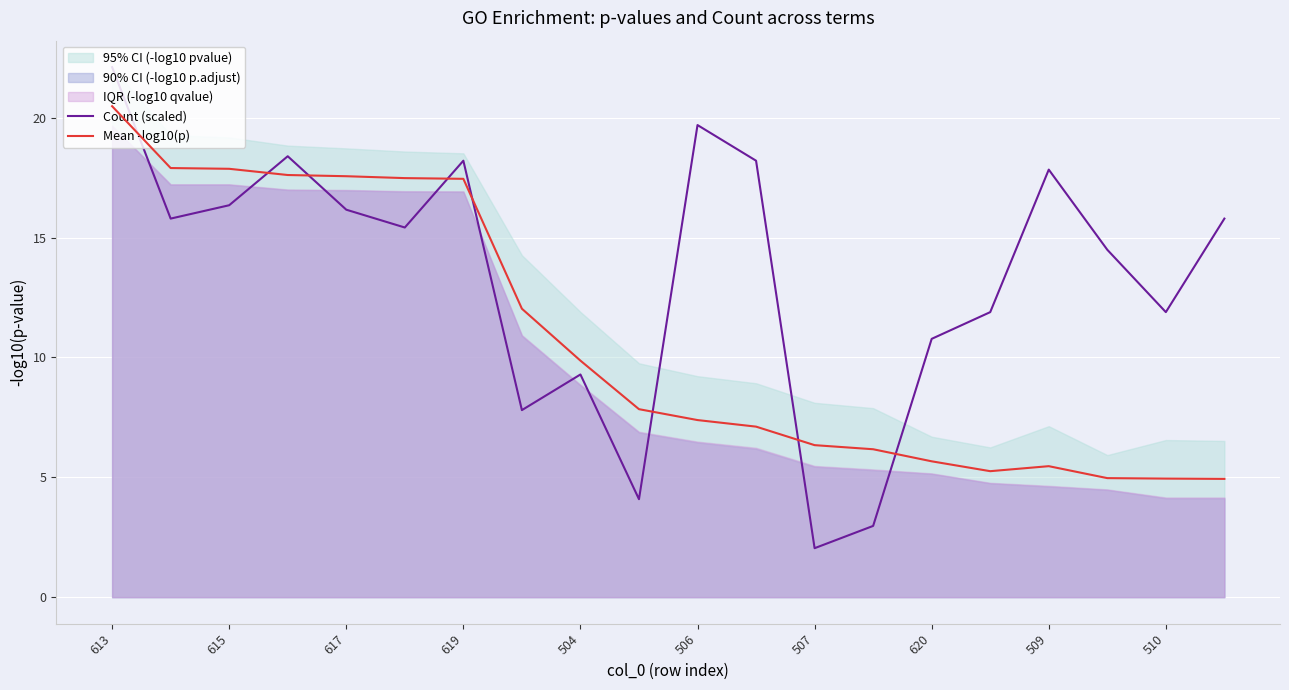

Is the value of Count (scaled) at 504 greater than the value of Mean -log10(p) at 615?

No